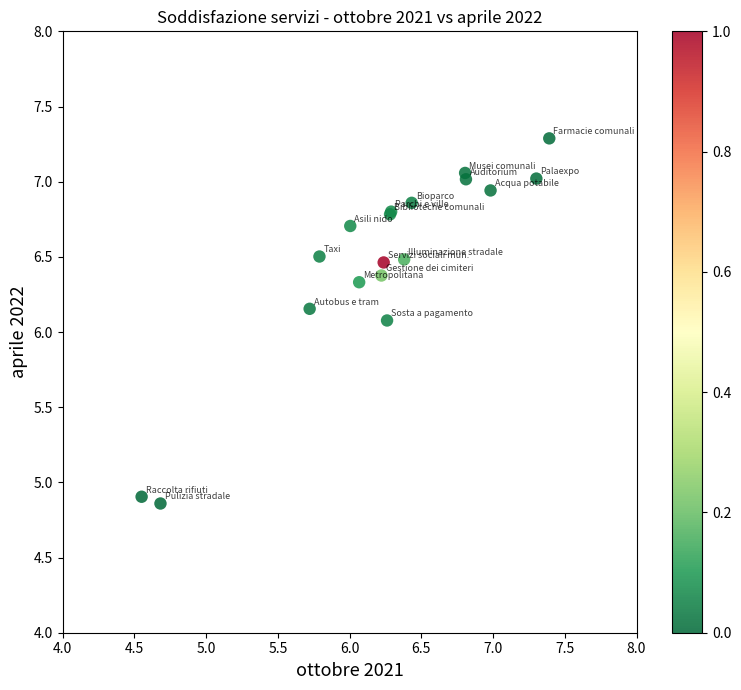

What Y value in the scatter plot is closest to 6?

6.1